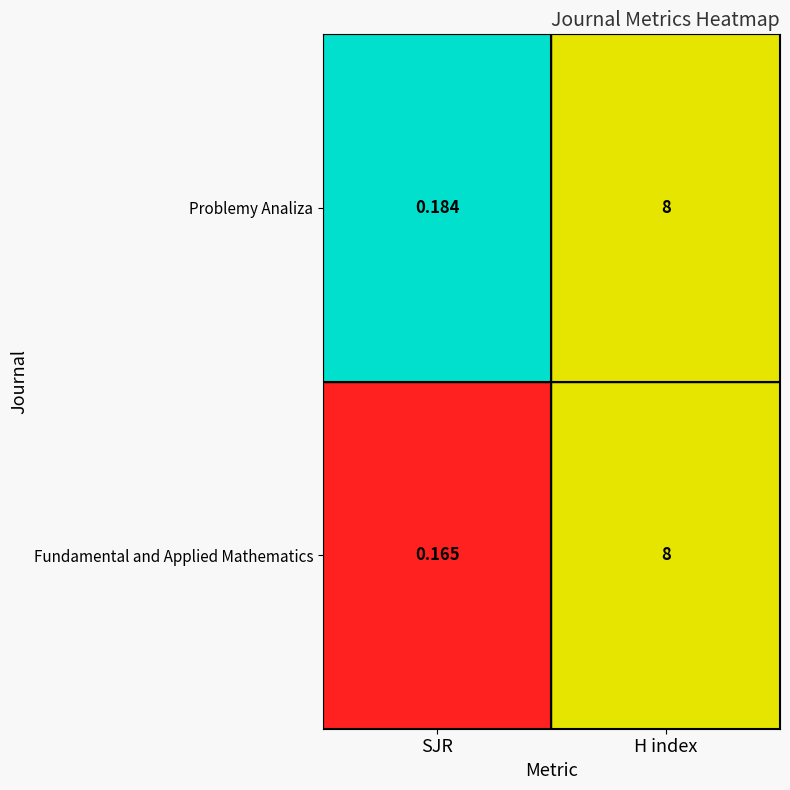

List the labels in order of Fundamental and Applied Mathematics value, largest first.

H index, SJR